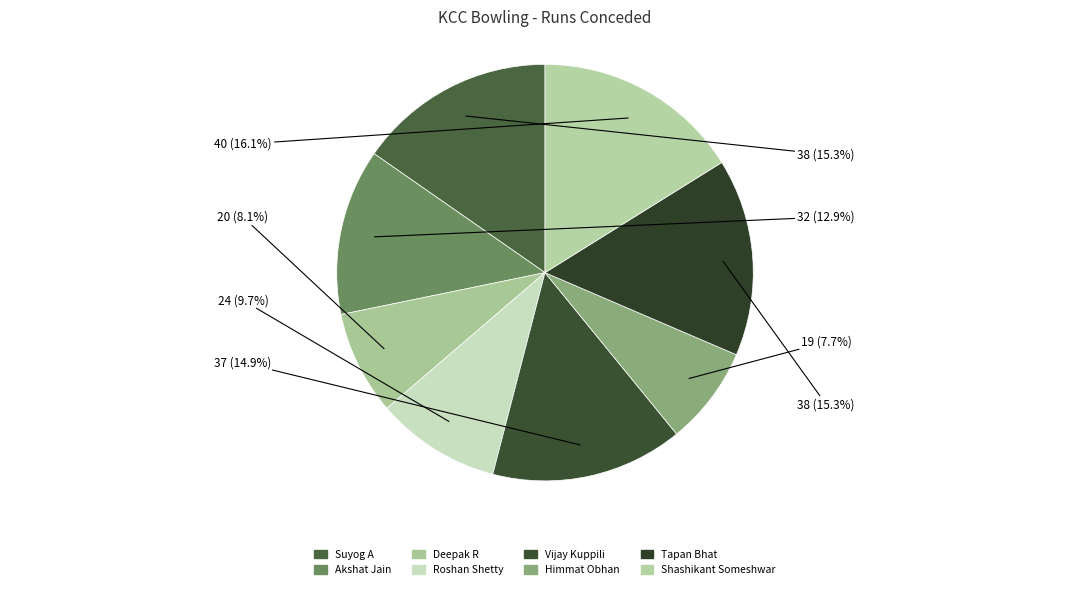

Is it true that Vijay Kuppili is 15% of the pie?

True